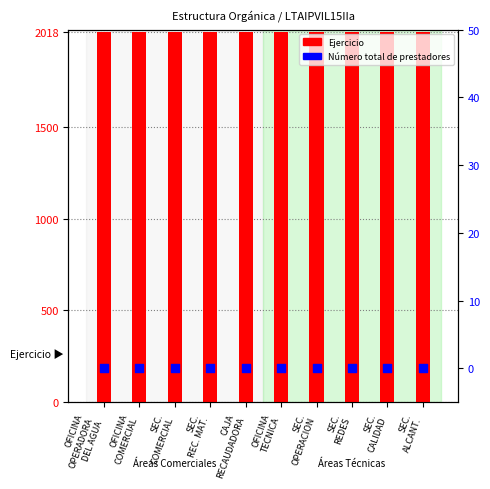

At which category is the sum across all series the highest?

OFICINA
OPERADORA
DEL AGUA